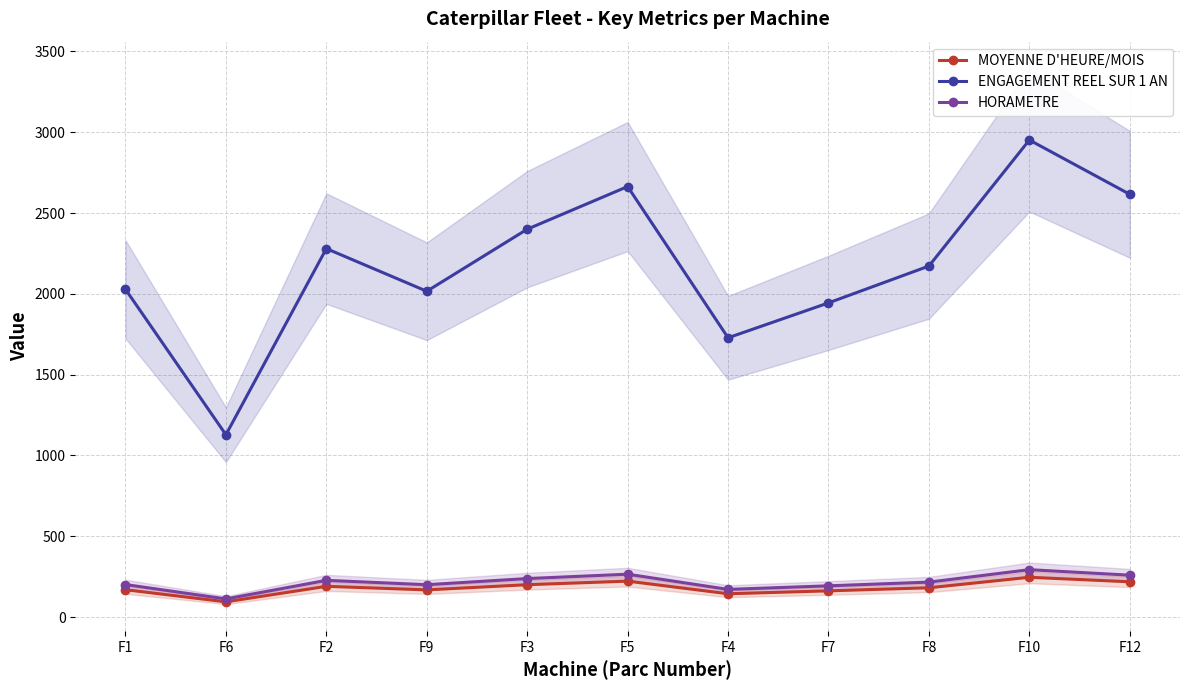

True or false: MOYENNE D'HEURE/MOIS and HORAMETRE cross at least once.

False